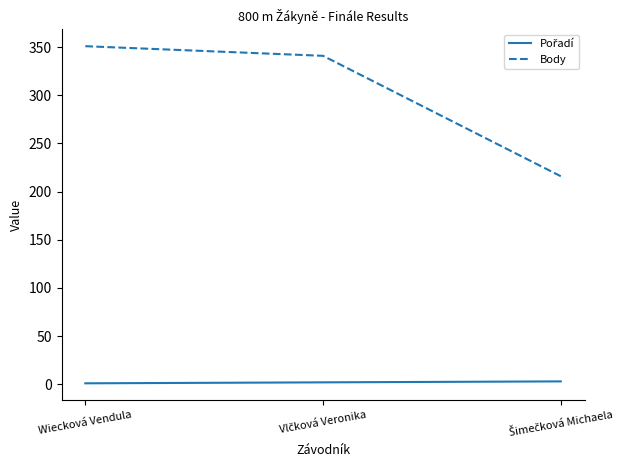

At which category is the sum across all series the highest?

Wiecková Vendula